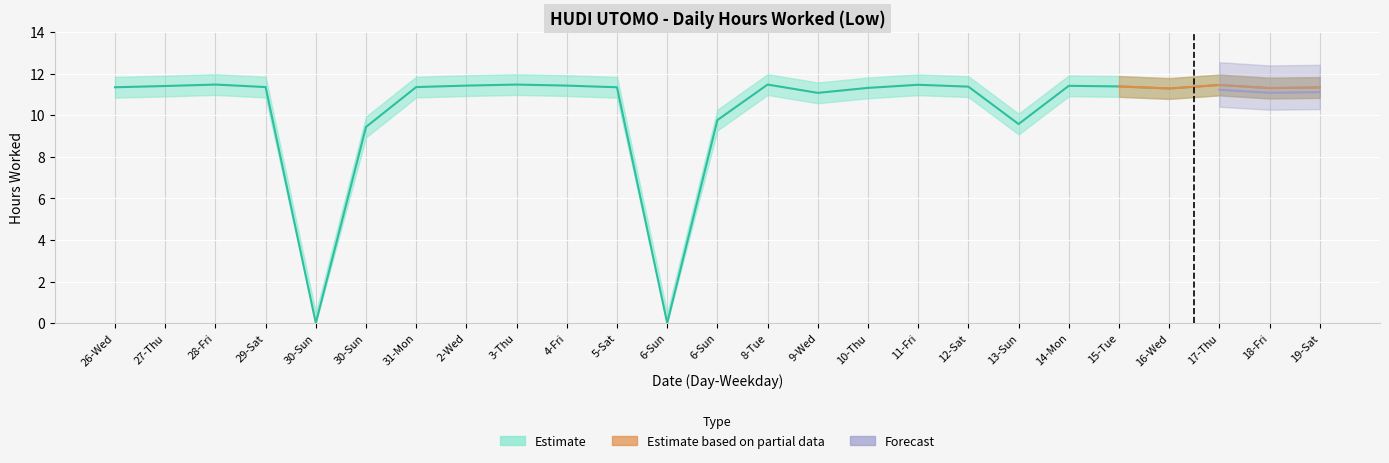

The chart shows a value of 9.8 at 6-Sun. True or false?

True